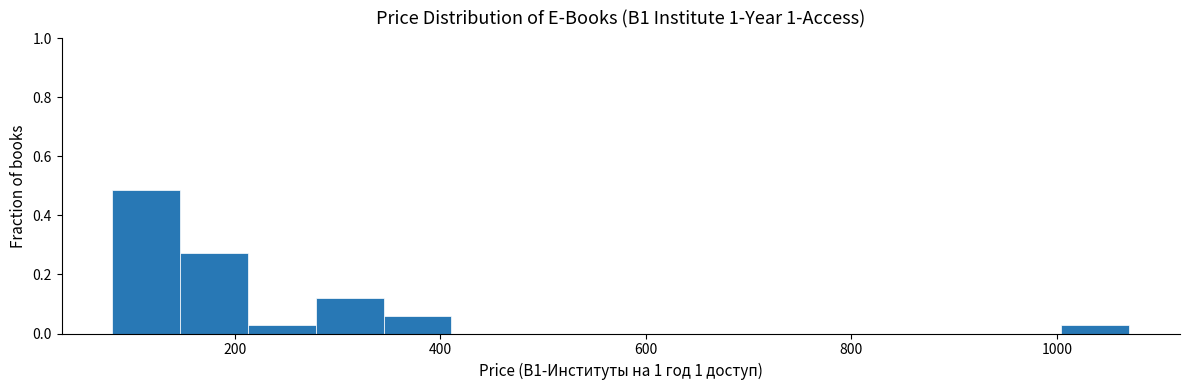

Read against the x-axis, roughly where is the centre of the tallest bar?

120